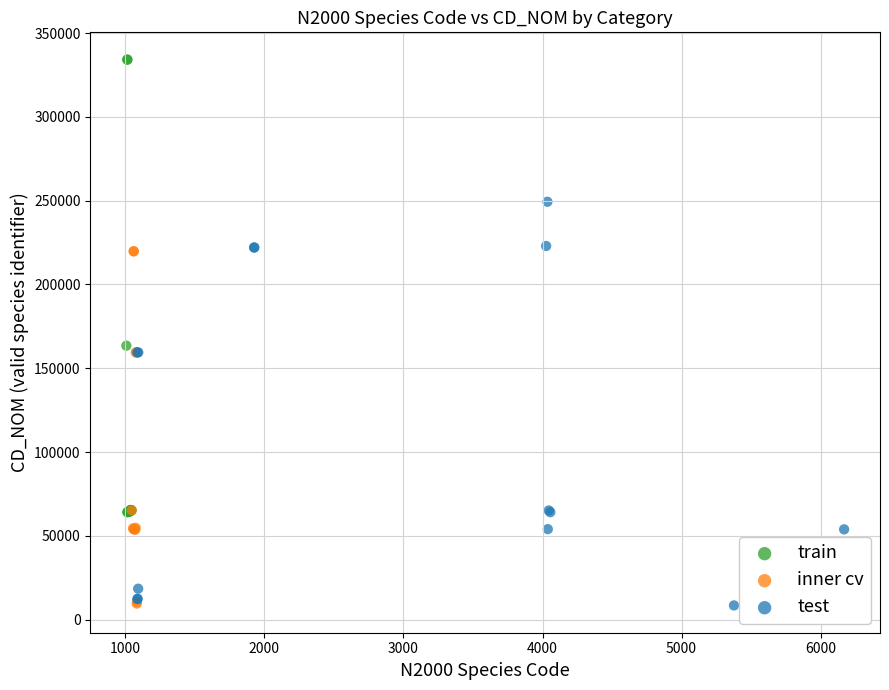

Which series has the largest Y range (max minus min)?

train